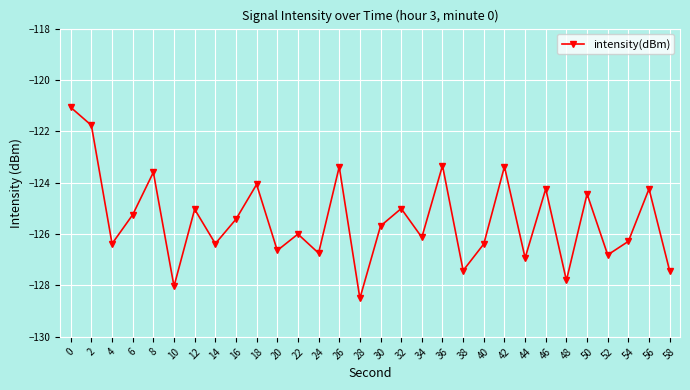

How many points are higher than both their immediate neighbors (excluding endpoints)?

11